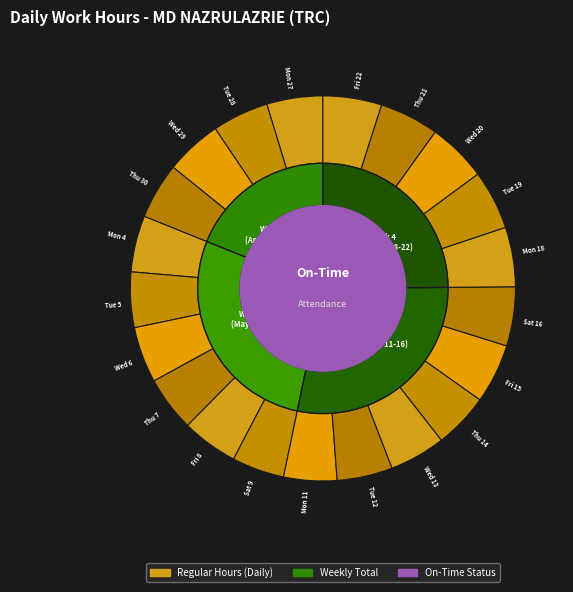

Combined, do Mon 18 and Wed 20 account for over 50%?

No